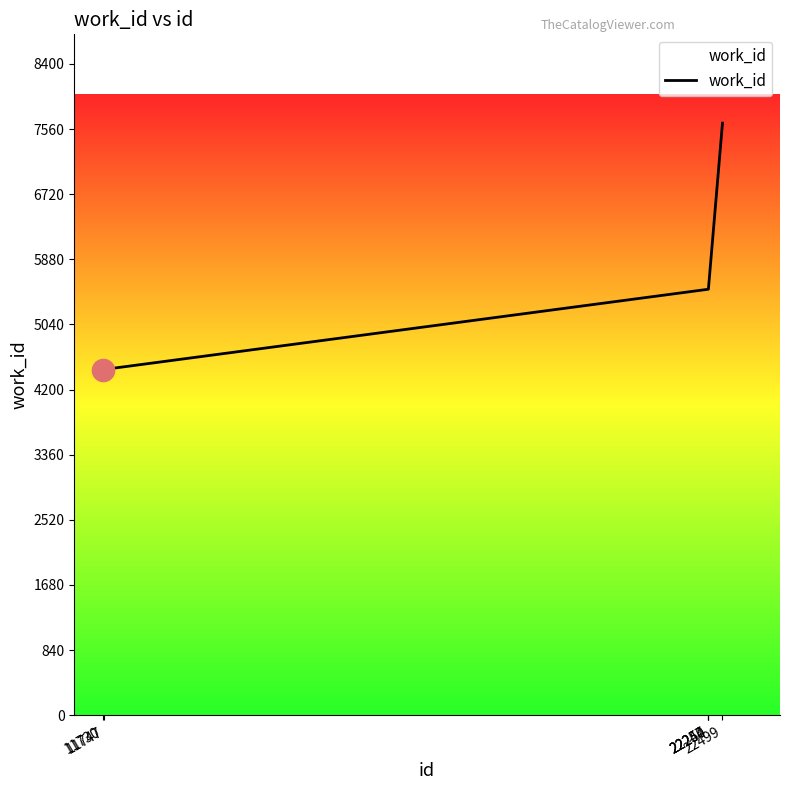

What is the maximum value shown in the chart?

7637